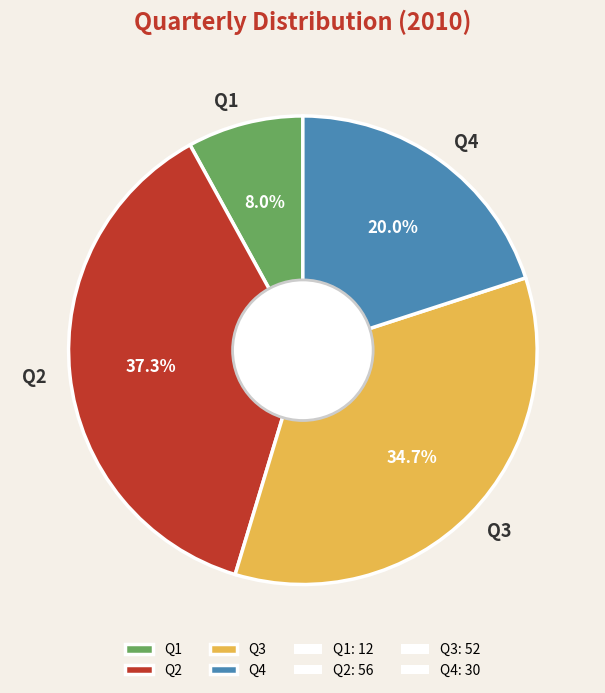

Which slice is the smallest?

Q1